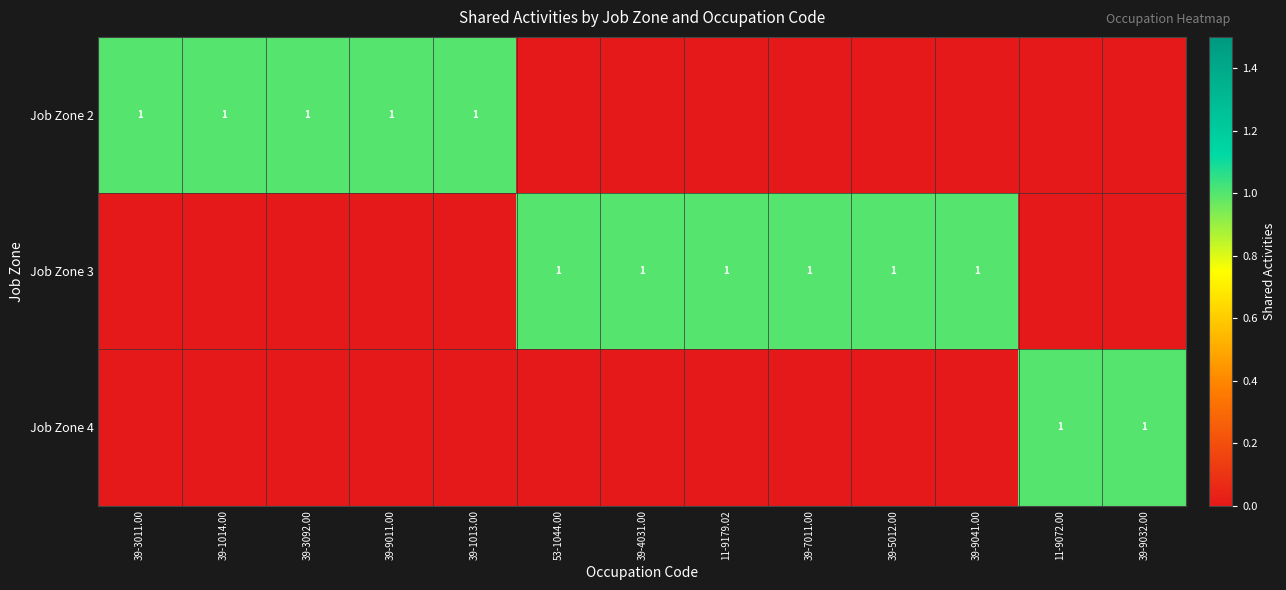

Is it true that Job Zone 3 equals 1 at 53-1044.00?

True